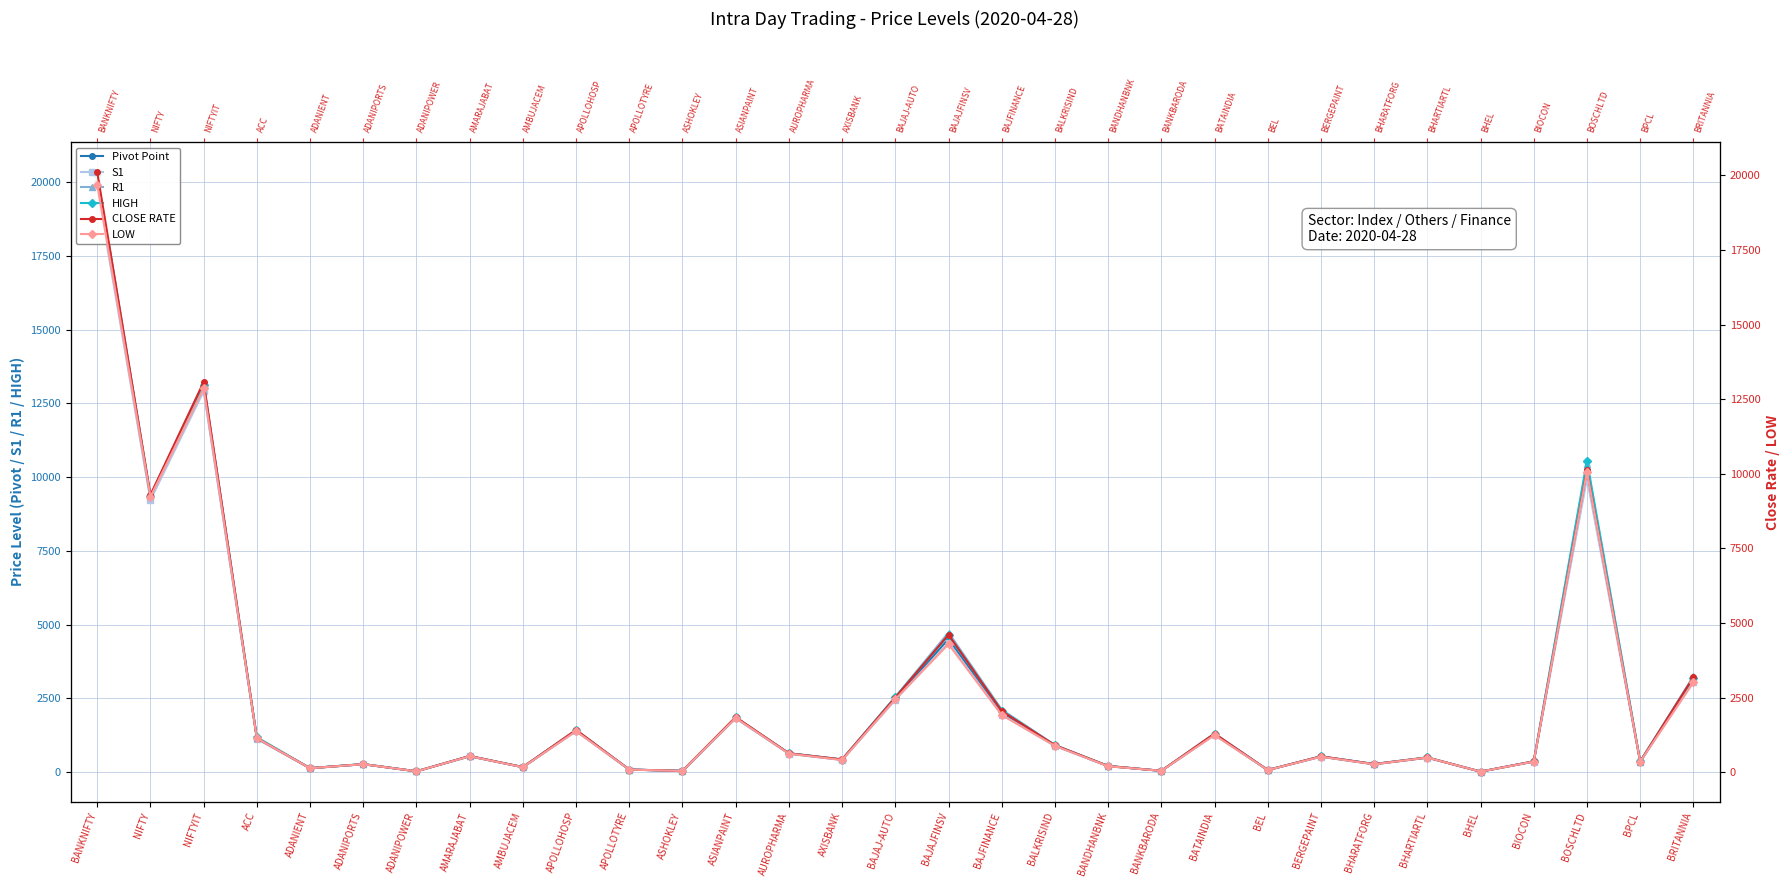

What is the maximum value for S1?

19784.7